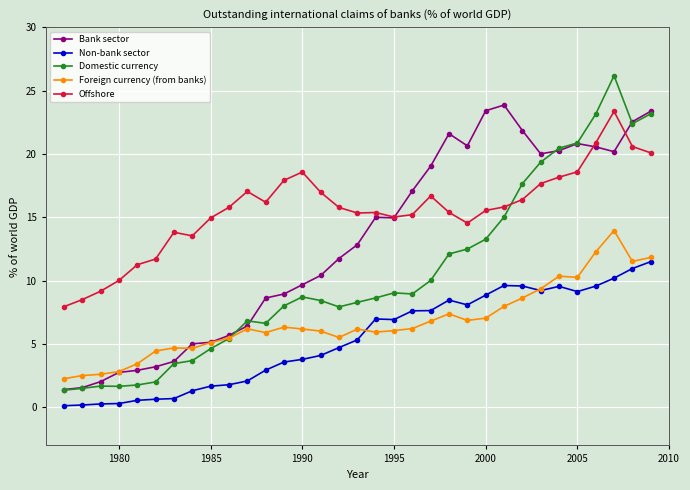

Which series has the largest total across all categories?

Offshore